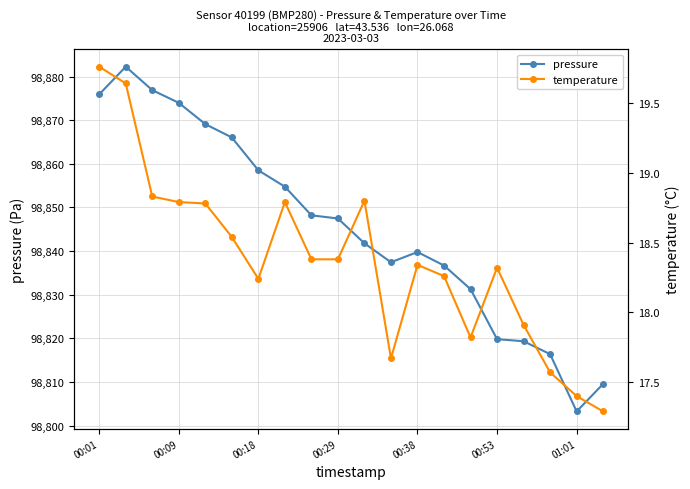

What is the average value of the temperature series?

18.4